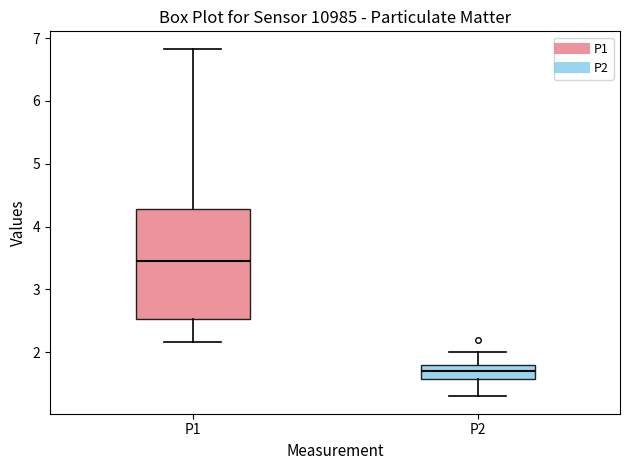

Comparing the boxes themselves (not the whiskers), which one is the tallest?

P1